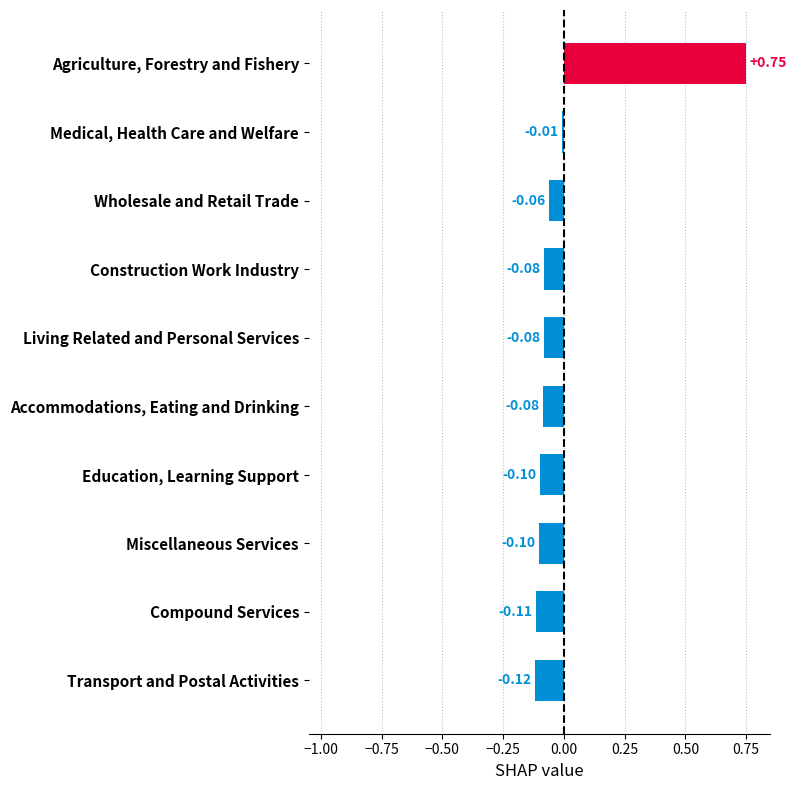

At which category does the chart reach its peak across all series?

Agriculture, Forestry and Fishery